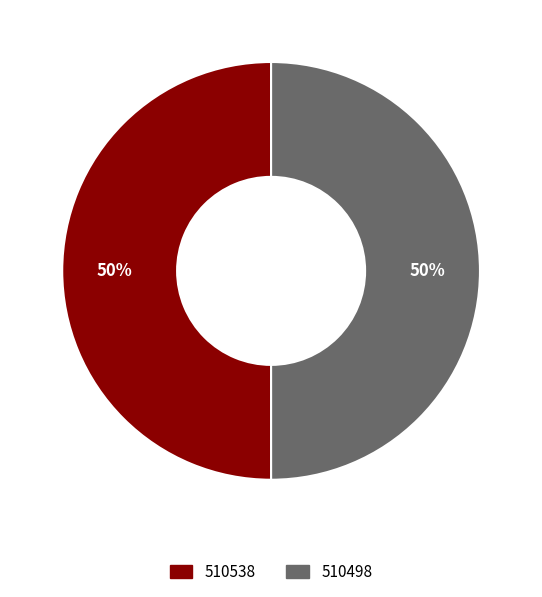

How many slices are in this pie chart?

2